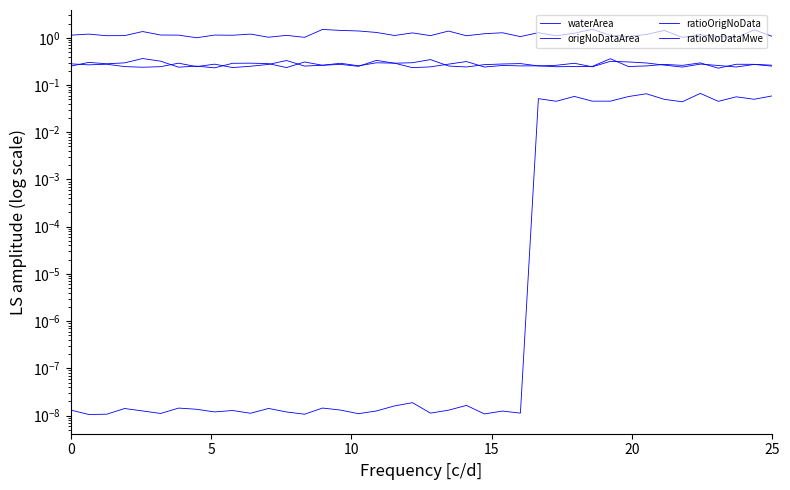

In ratioNoDataMwe, how many points are lower than both neighbors (excluding endpoints)?

14